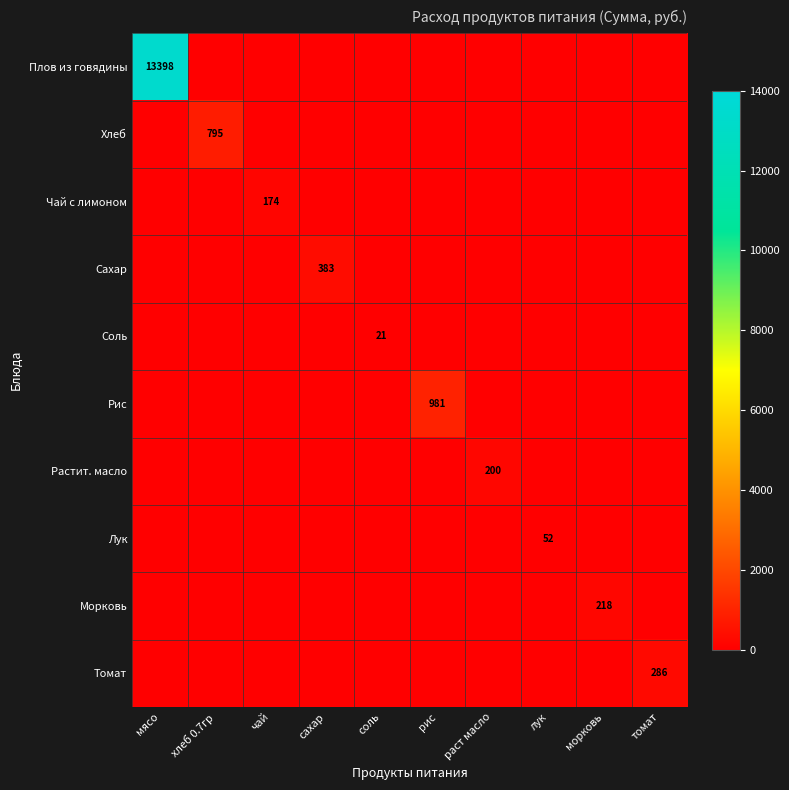

What is the sum of all Плов из говядины values?

13398.0